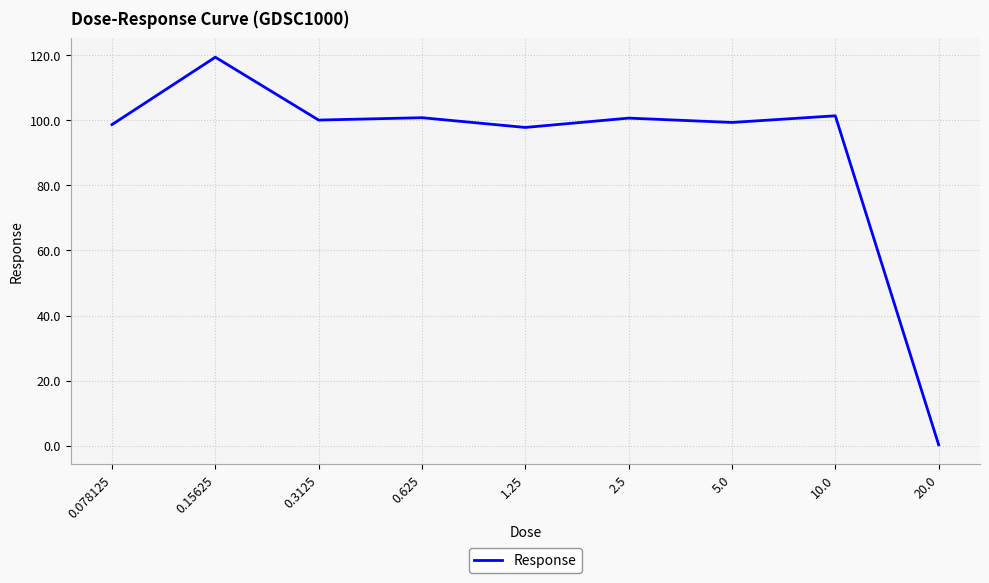

What is the sum of the values at 2.5 and 20.0?

100.9